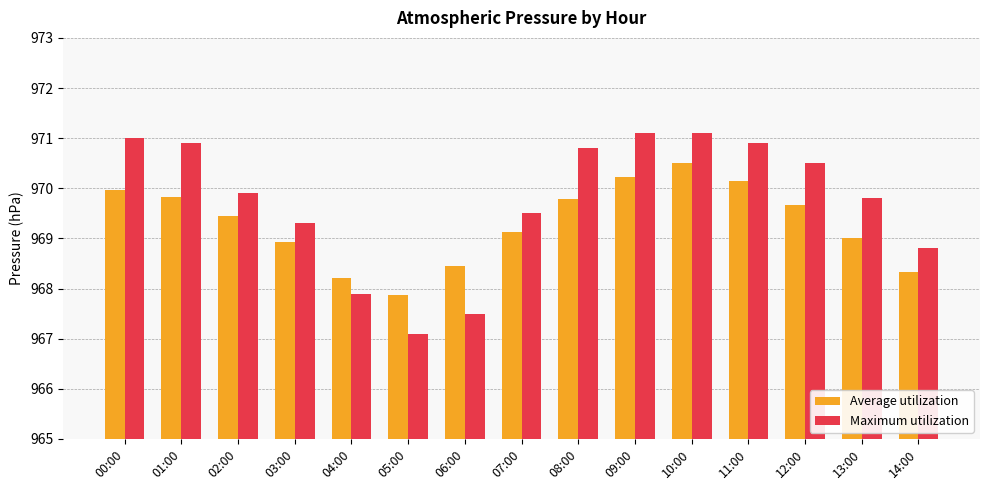

What is the label of the 9th bar from the right?

06:00